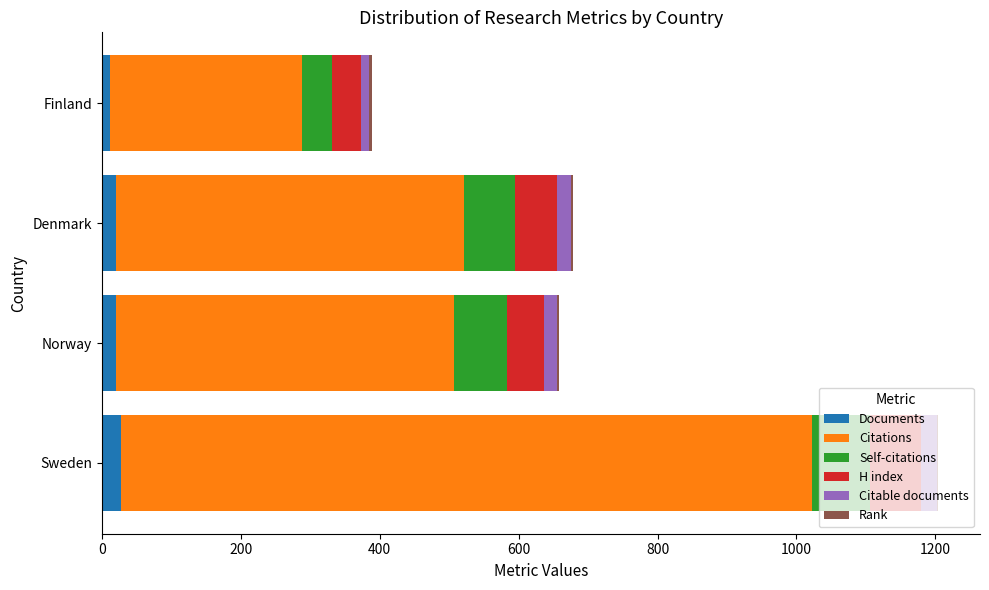

At which category is the sum across all series the highest?

Sweden